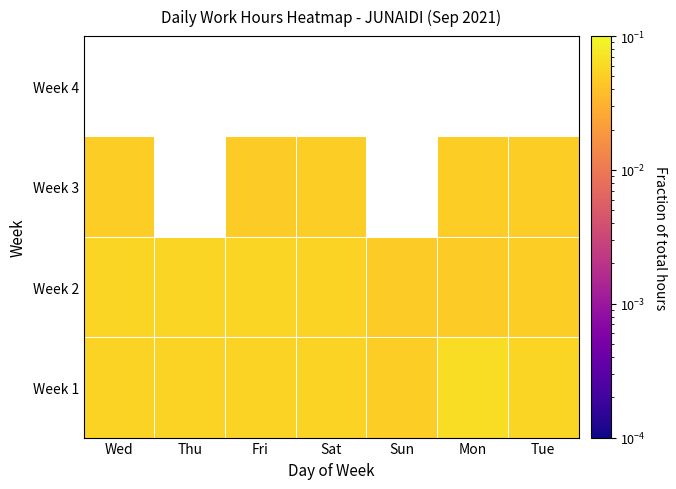

The value of Week 2 at Wed is 0.0. True or false?

False